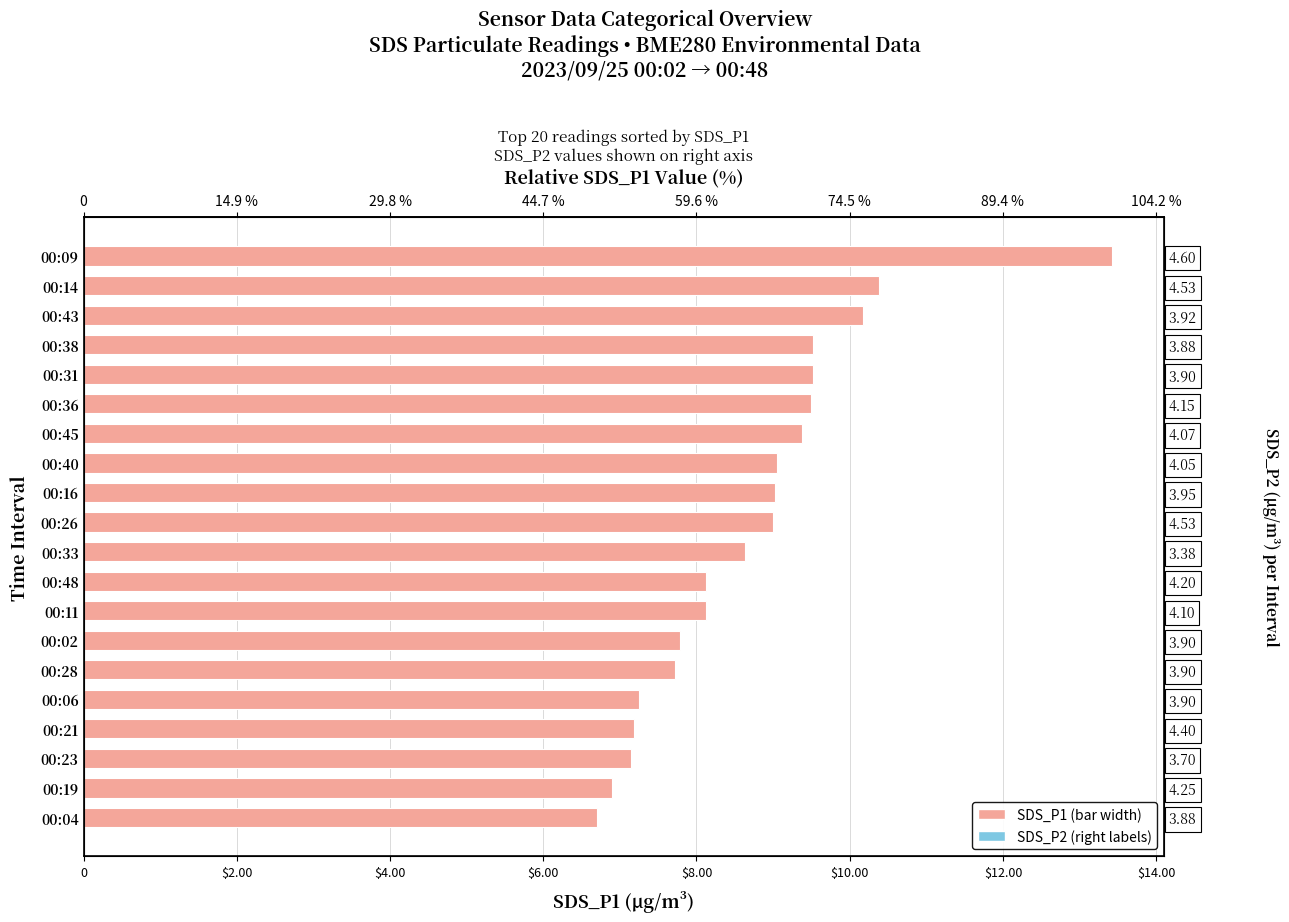

Is it true that the value at 00:04 is 6.7?

True